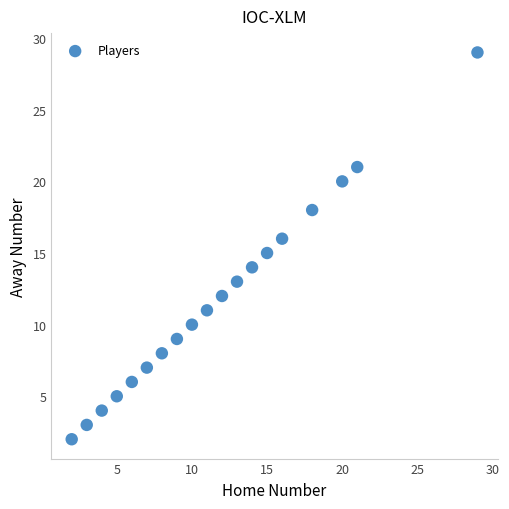

What is the range of Y values (max minus min)?

27